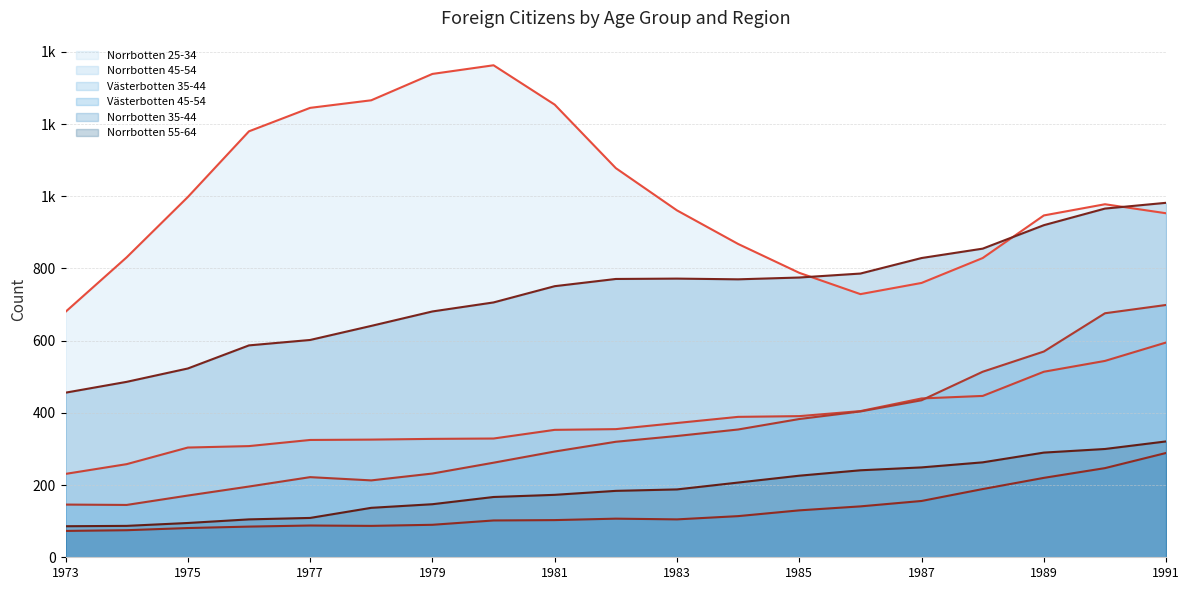

What is the sum of all Västerbotten 35-44 values?

6571